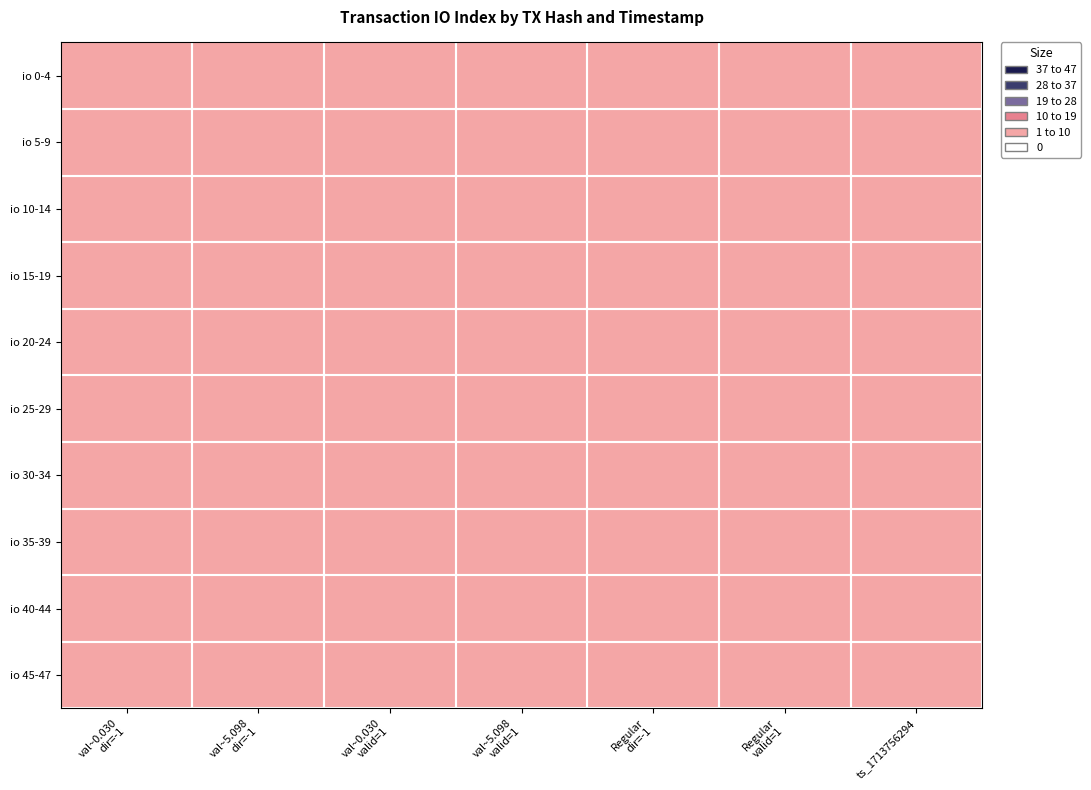

At how many categories does at least one series exceed 1?

7